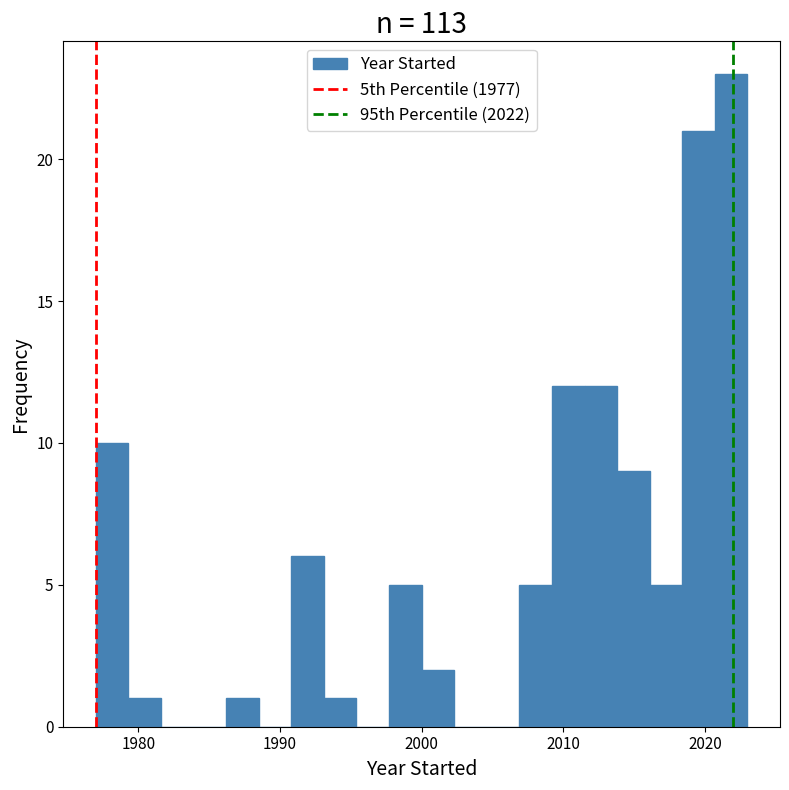

Around what value on the x-axis is the tallest bar? Give the approximate position of its centre, as read against the axis.

2022